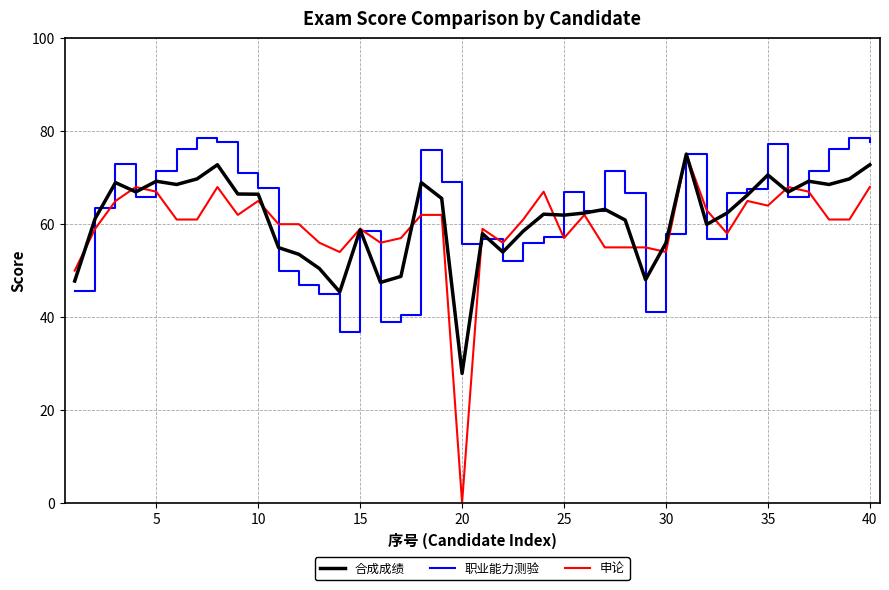

Which series has the widest spread of values?

申论